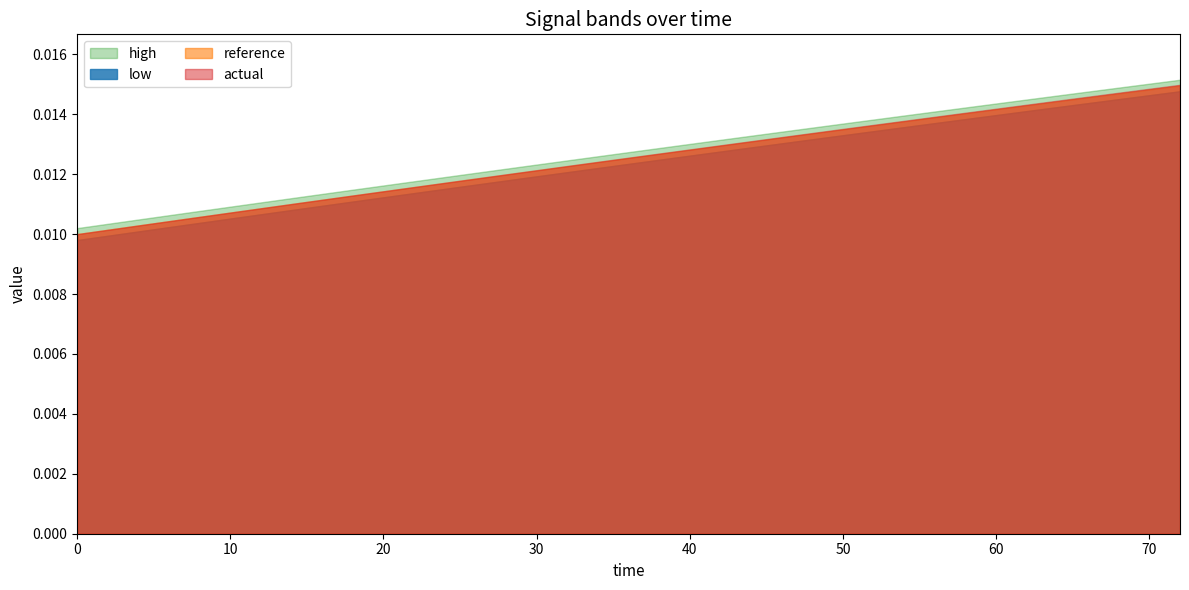

True or false: actual and reference intersect in this chart.

False